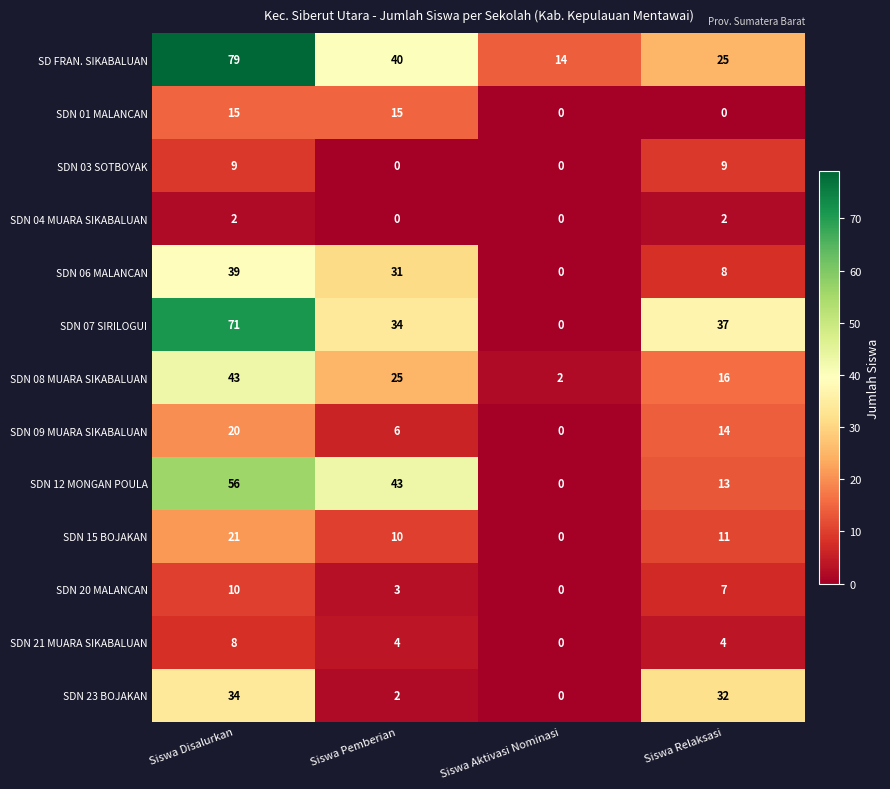

Rank the series by their maximum value, from highest to lowest.

SD FRAN. SIKABALUAN, SDN 07 SIRILOGUI, SDN 12 MONGAN POULA, SDN 08 MUARA SIKABALUAN, SDN 06 MALANCAN, SDN 23 BOJAKAN, SDN 15 BOJAKAN, SDN 09 MUARA SIKABALUAN, SDN 01 MALANCAN, SDN 20 MALANCAN, SDN 03 SOTBOYAK, SDN 21 MUARA SIKABALUAN, SDN 04 MUARA SIKABALUAN